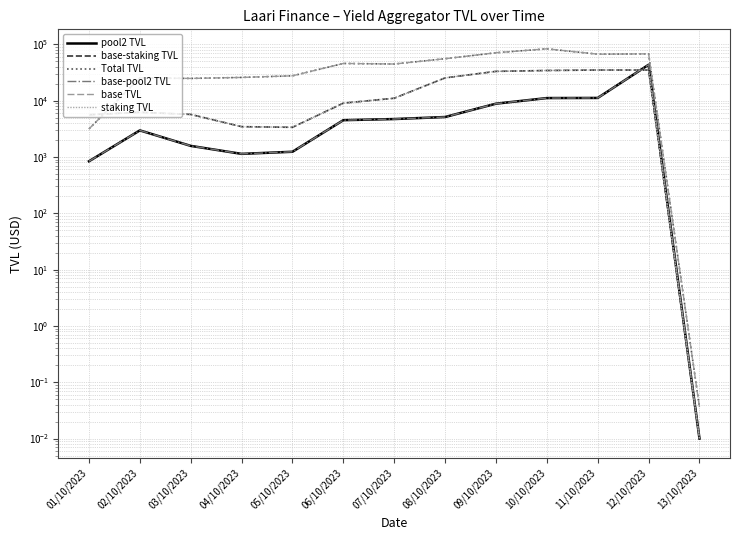

What is the label of the 7th point from the left?

07/10/2023